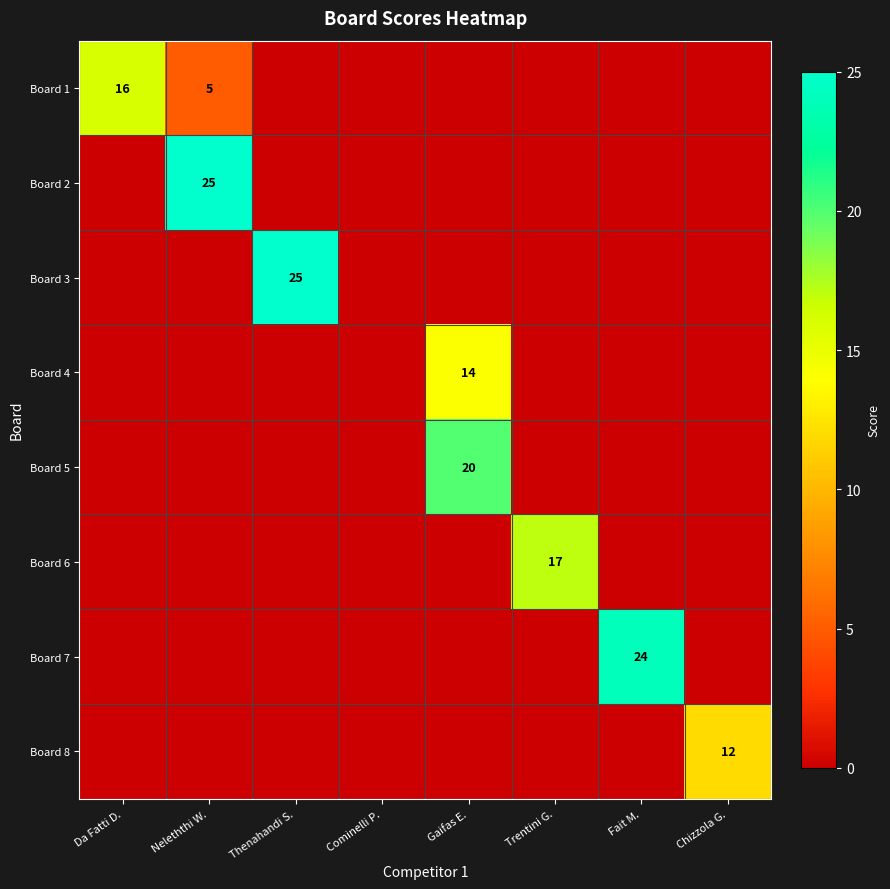

True or false: Board 4 has a value of 14 at Gaifas E..

True